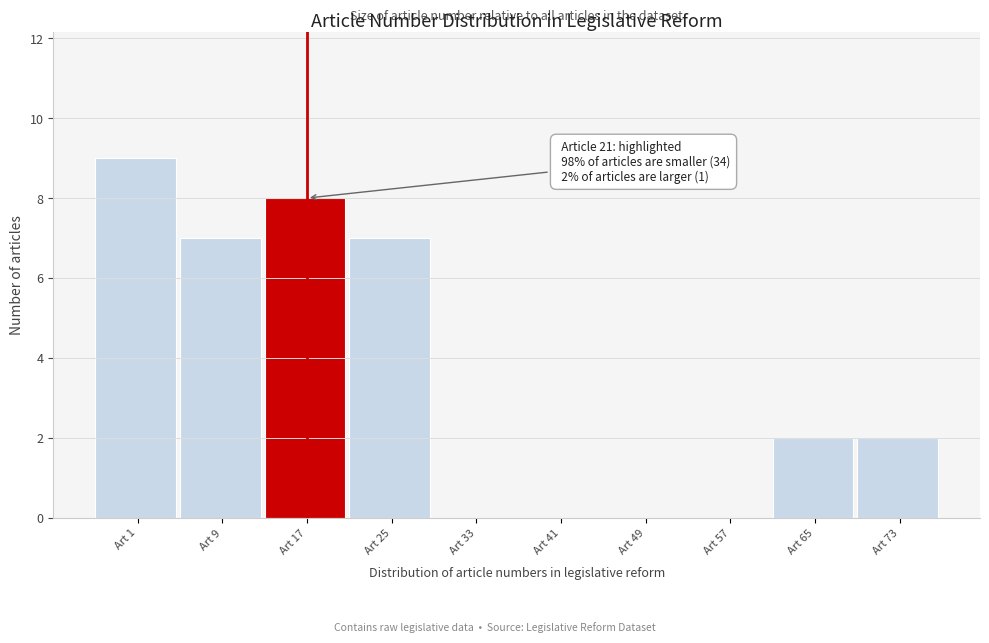

Reading left to right, transcribe all the data shown in this chart.

Art 1=9	Art 9=7	Art 17=8	Art 25=7	Art 33=0	Art 41=0	Art 49=0	Art 57=0	Art 65=2	Art 73=2